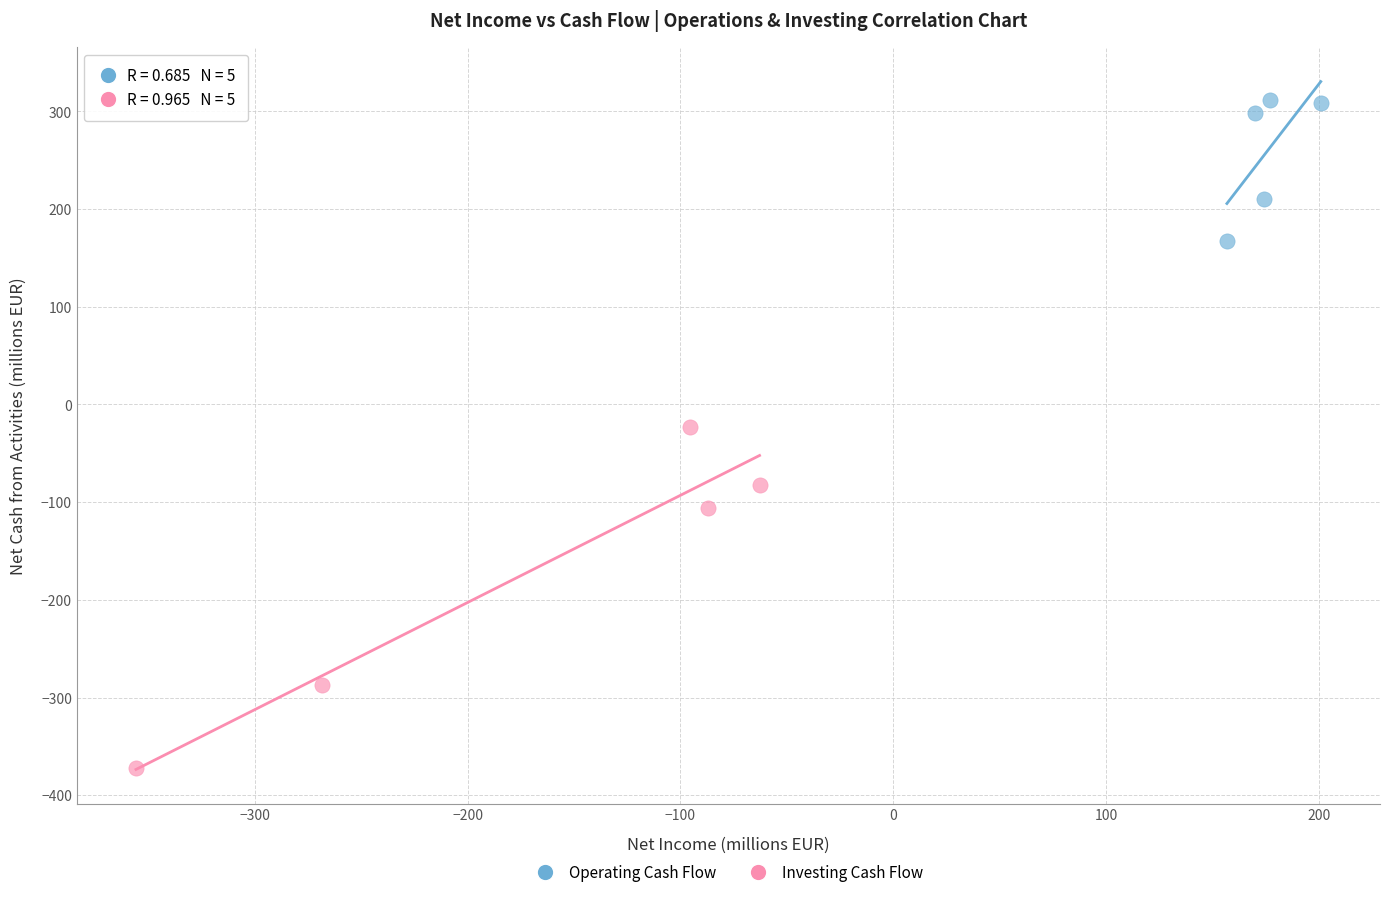

What are all the series names shown in the legend?

Operating Cash Flow, Investing Cash Flow